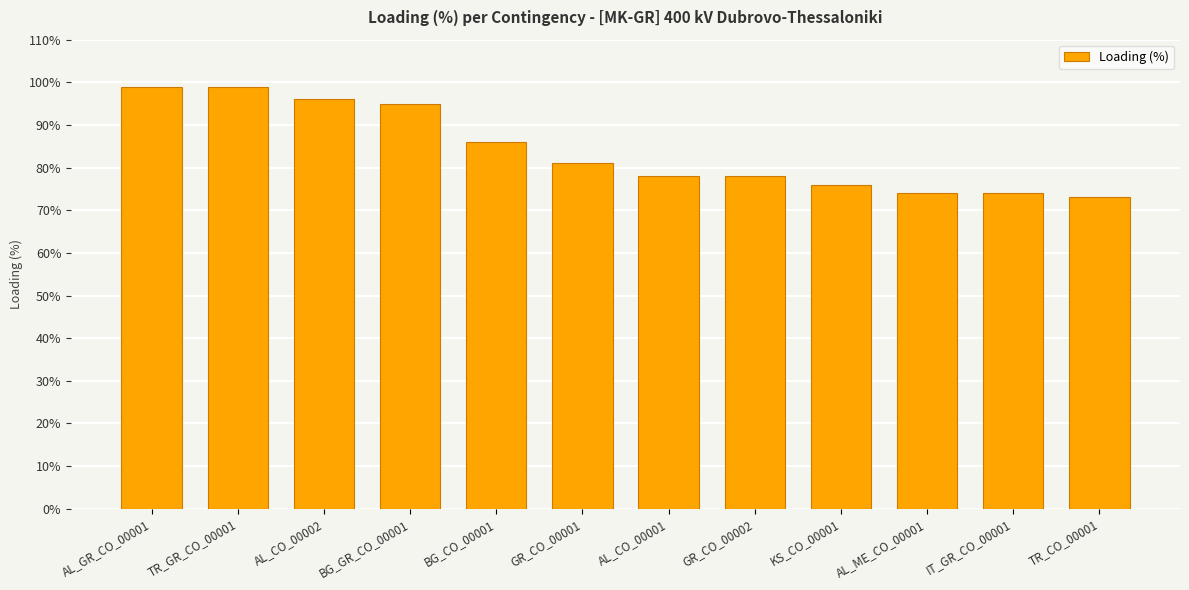

What is the label of the 6th bar from the right?

AL_CO_00001